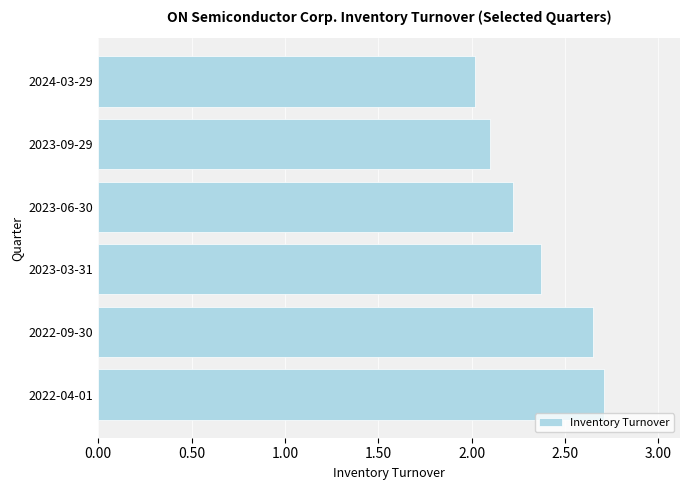

Is it true that the value at 2022-04-01 is 0.8?

False